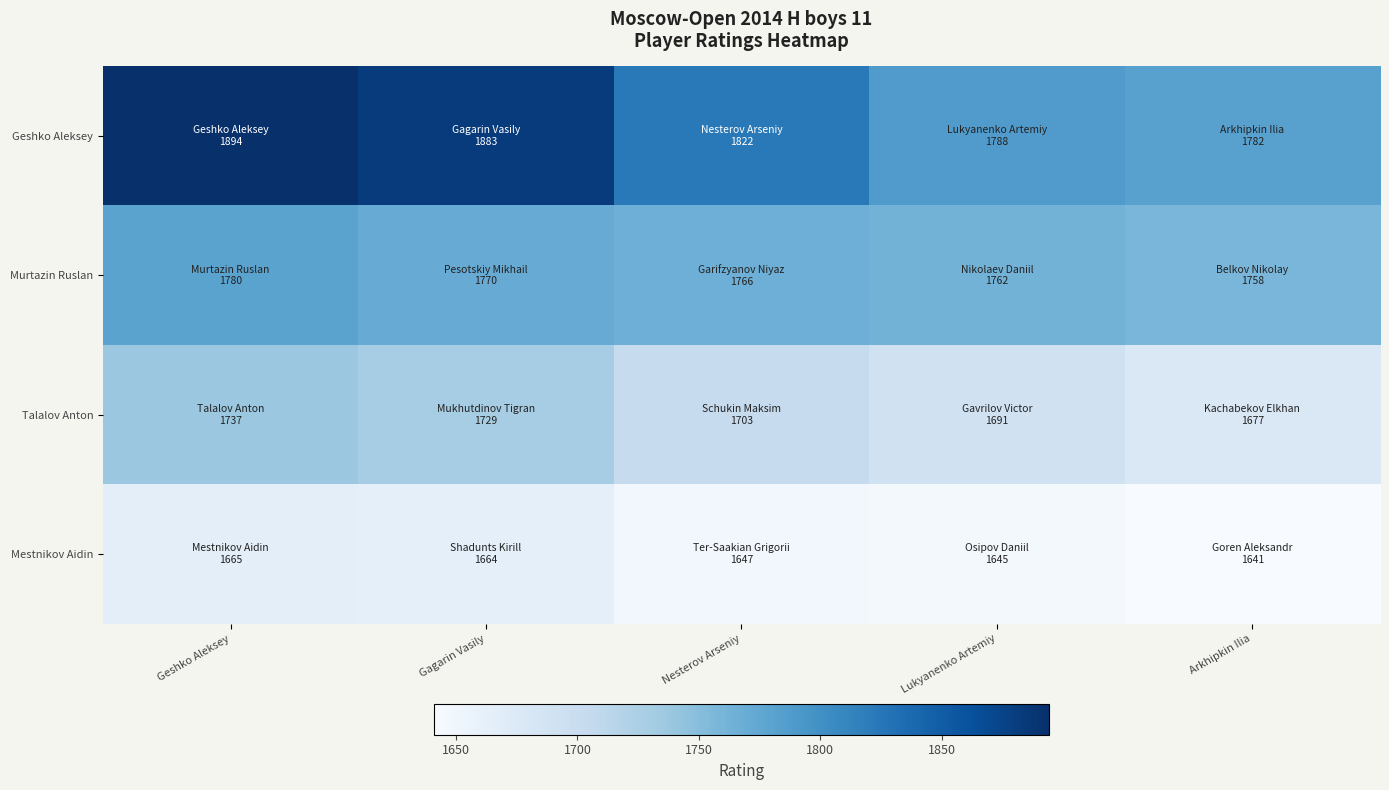

At which category is the sum across all series the highest?

Geshko Aleksey